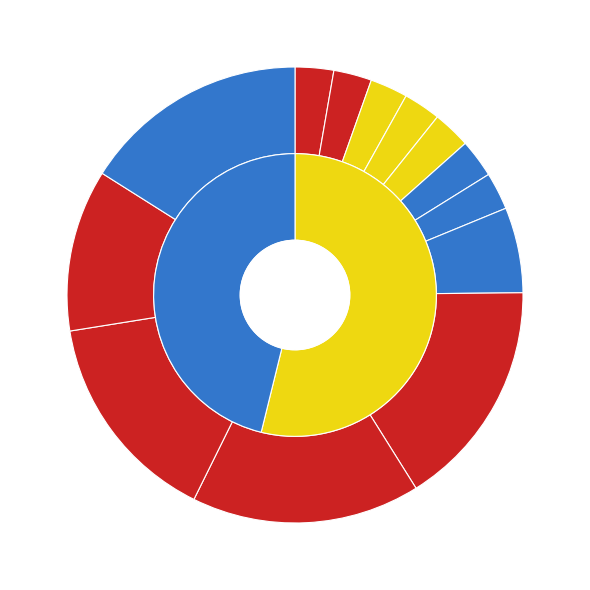

To the nearest percent, what portion does 1 represent?

15%